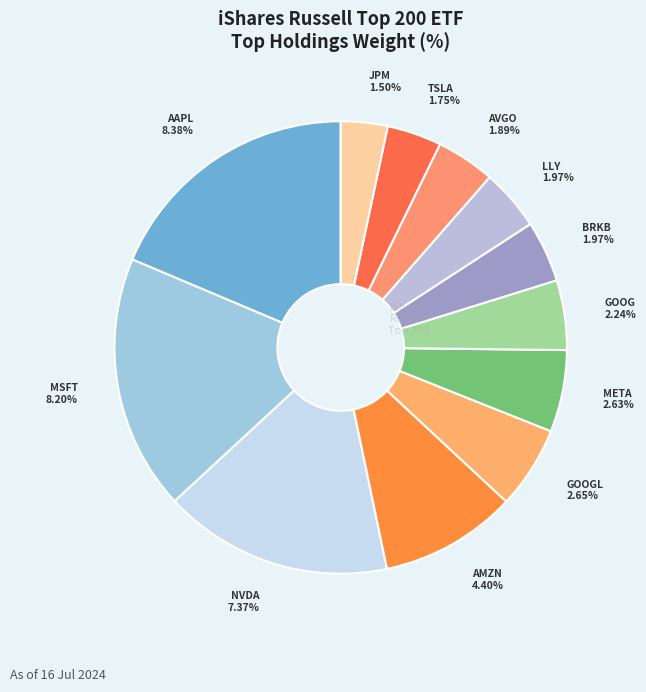

Which slice is the largest?

Information Technology (AAPL)